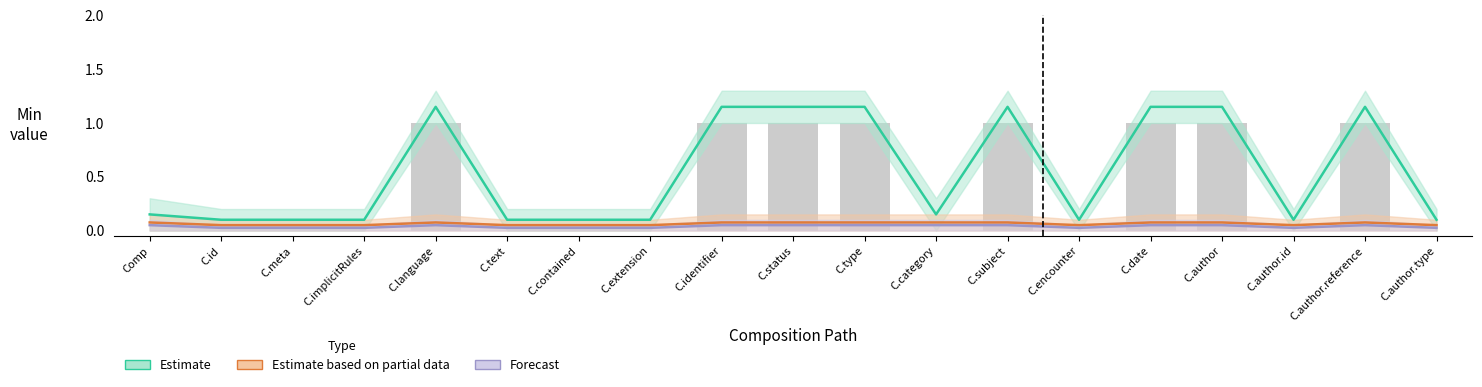

Reading left to right, list all the values displayed in this chart.

Min (Estimate): Composition=0	Composition.id=0	Composition.meta=0	Composition.implicitRules=0	Composition.language=1	Composition.text=0	Composition.contained=0	Composition.extension=0	Composition.identifier=1	Composition.status=1	Composition.type=1	Composition.category=0	Composition.subject=1	Composition.encounter=0	Composition.date=1	Composition.author=1	Composition.author.id=0	Composition.author.reference=1	Composition.author.type=0
Min (Estimate based on partial data): Composition=0	Composition.id=0	Composition.meta=0	Composition.implicitRules=0	Composition.language=0	Composition.text=0	Composition.contained=0	Composition.extension=0	Composition.identifier=0	Composition.status=0	Composition.type=0	Composition.category=0	Composition.subject=0	Composition.encounter=0	Composition.date=0	Composition.author=0	Composition.author.id=0	Composition.author.reference=0	Composition.author.type=0
Min (Forecast): Composition=0	Composition.id=0	Composition.meta=0	Composition.implicitRules=0	Composition.language=0	Composition.text=0	Composition.contained=0	Composition.extension=0	Composition.identifier=0	Composition.status=0	Composition.type=0	Composition.category=0	Composition.subject=0	Composition.encounter=0	Composition.date=0	Composition.author=0	Composition.author.id=0	Composition.author.reference=0	Composition.author.type=0